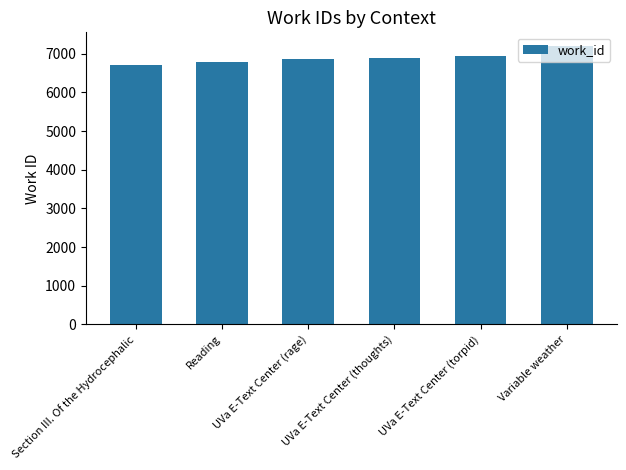

Count the number of categories in the chart.

6